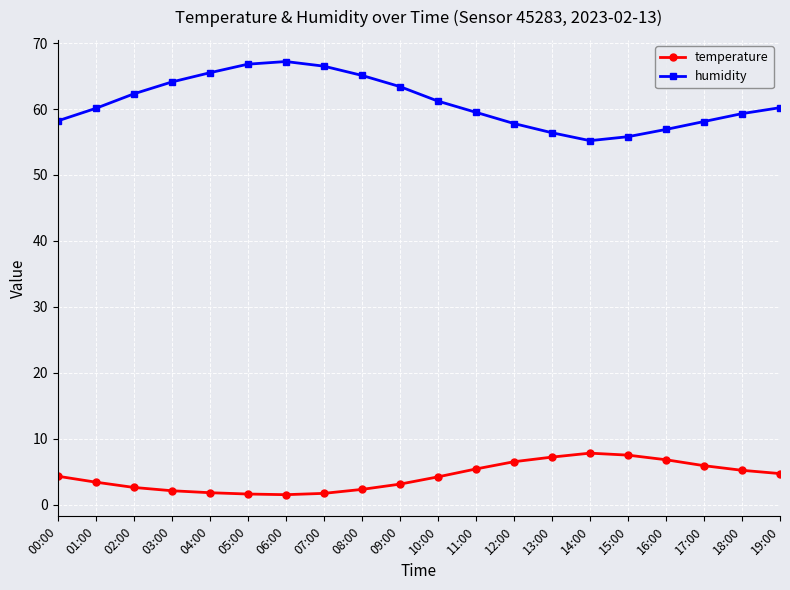

Where does the temperature series first go above 4?

00:00